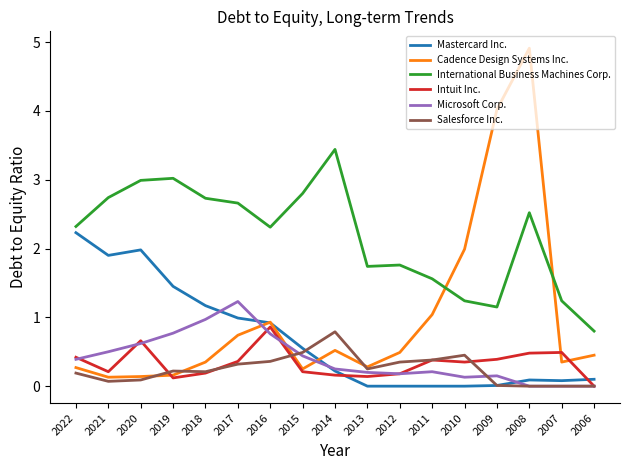

At which category does the chart reach its peak across all series?

2008